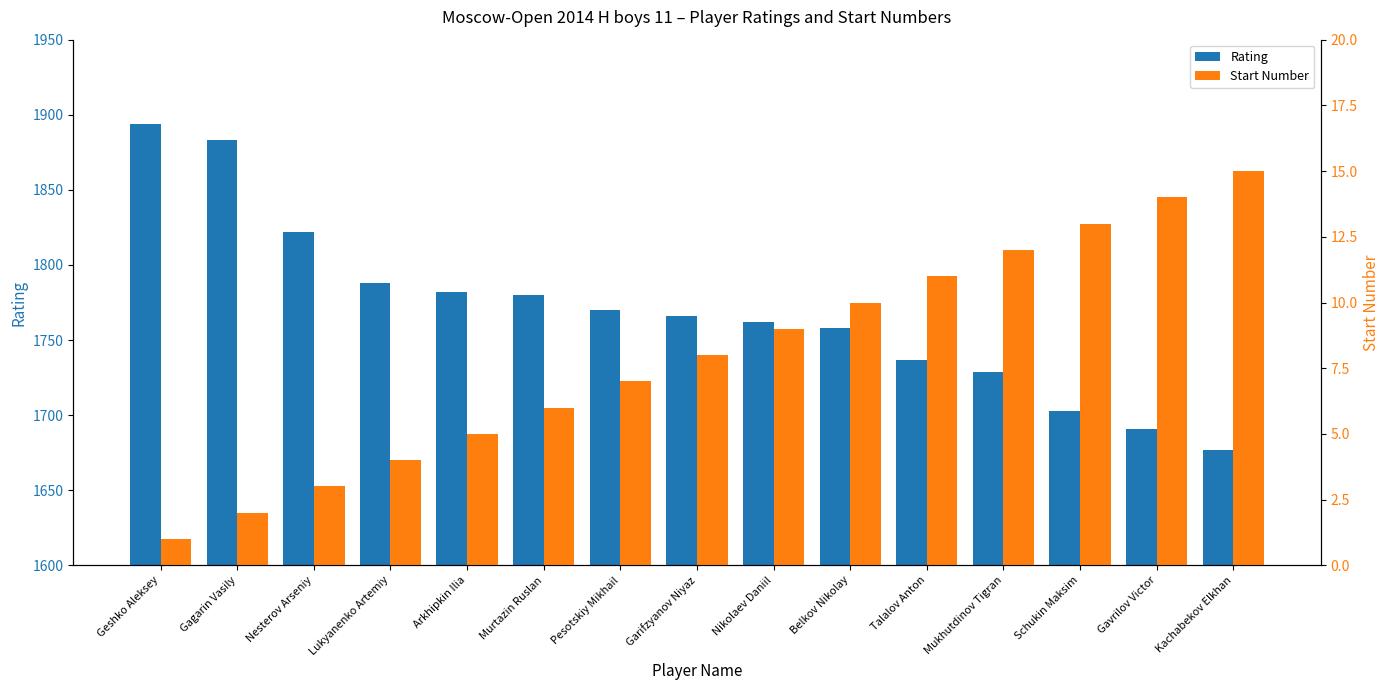

At which category is the sum across all series the highest?

Geshko Aleksey